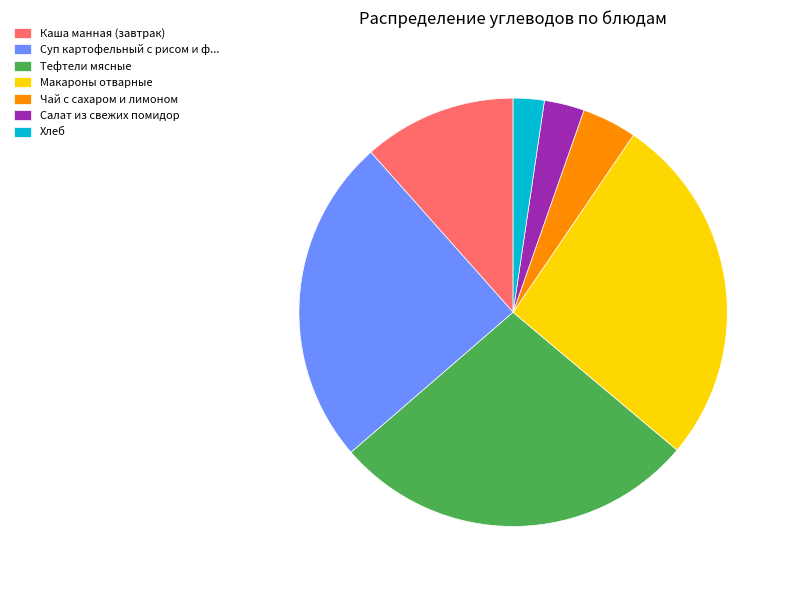

Which slice is the smallest?

Хлеб